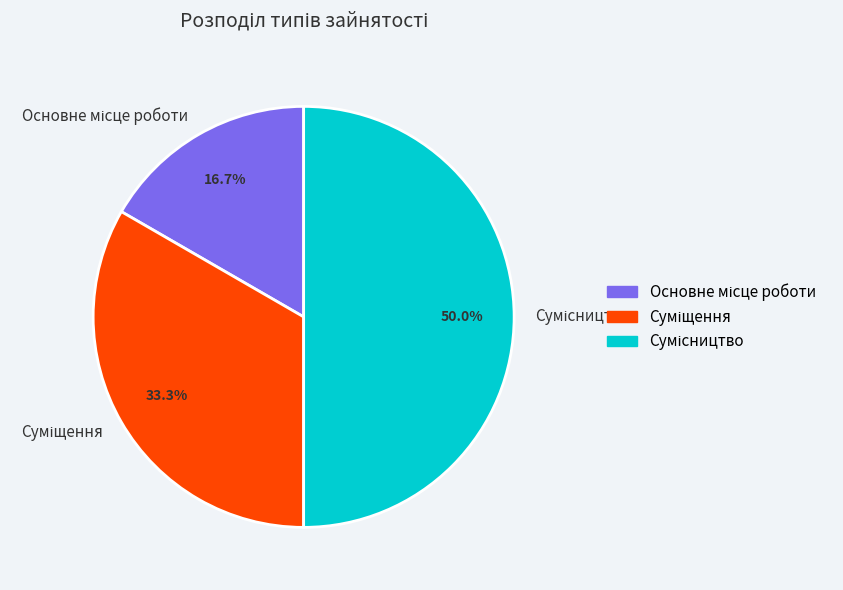

How many segments does this pie chart have?

3